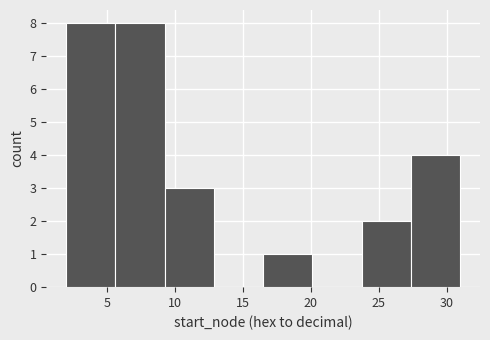

Reading left to right, list every bar in this chart as the range it spans on the x-axis followed by its height. Neither the bar edges nor the heights are printed on the chart, so give them approximately, as read against the axes.

2.0 to 5.5: 8
5.5 to 9.5: 8
9.5 to 13.0: 3
13.0 to 16.5: 0
16.5 to 20.0: 1
20.0 to 24.0: 0
24.0 to 27.5: 2
27.5 to 31.0: 4